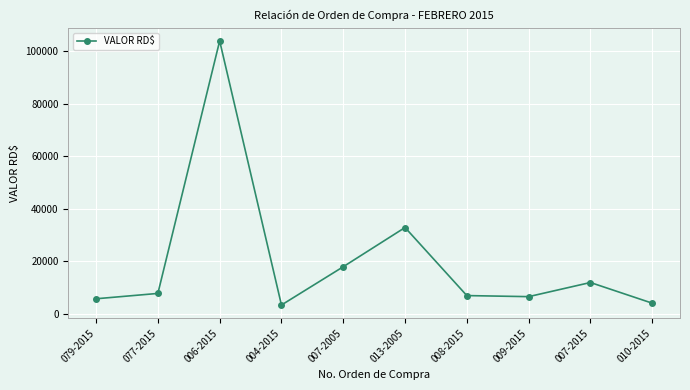

How many values are below 7841?

5